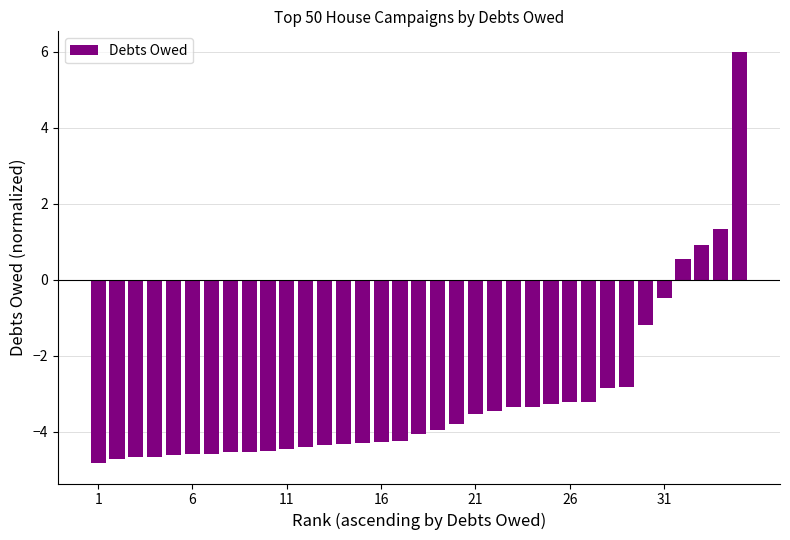

How many series are shown in this chart?

1